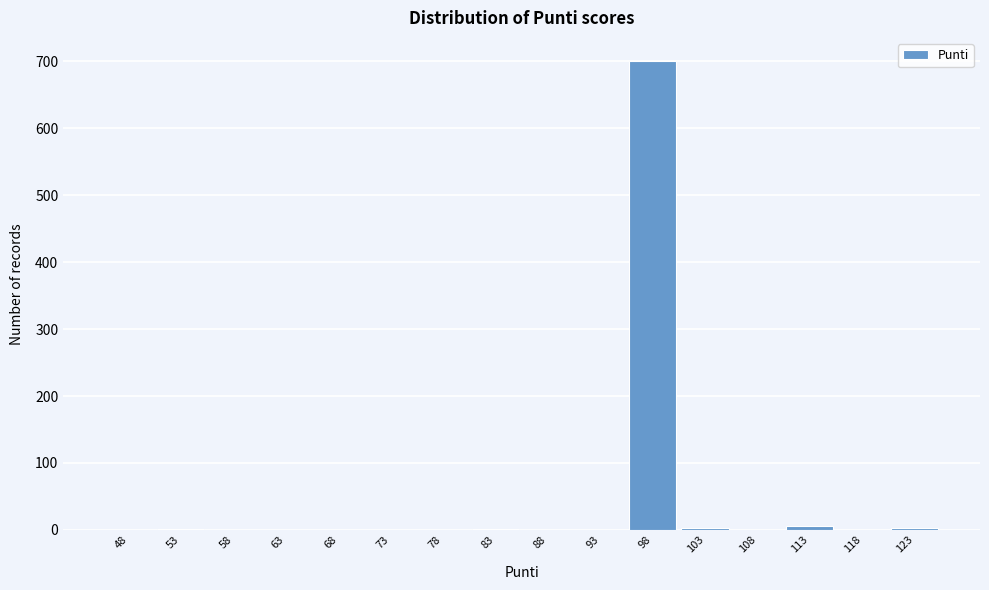

Reading left to right, transcribe this chart: for each bar, give the range it covers on the x-axis and its height. The values are not printed on the chart, so give them approximately, as read against the axis.

46 to 51: 0
51 to 56: under 10
56 to 61: 0
61 to 66: 0
66 to 71: 0
71 to 76: 0
76 to 81: 0
81 to 86: under 10
86 to 91: 0
91 to 96: 0
96 to 101: 700
101 to 106: under 10
106 to 111: 0
111 to 116: under 10
116 to 121: 0
121 to 126: under 10